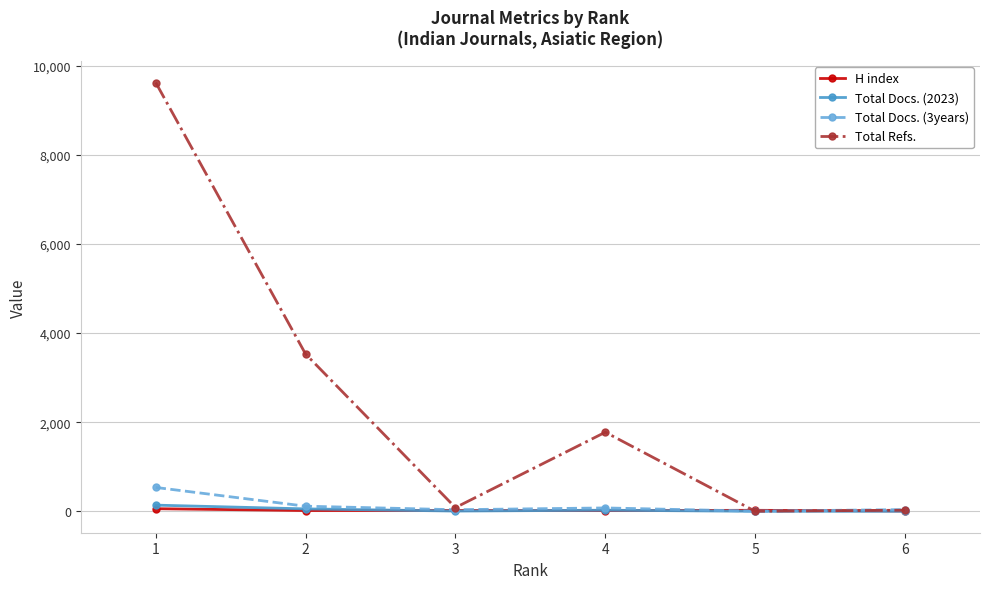

Which series changed the most between 2 and 6?

Total Refs.